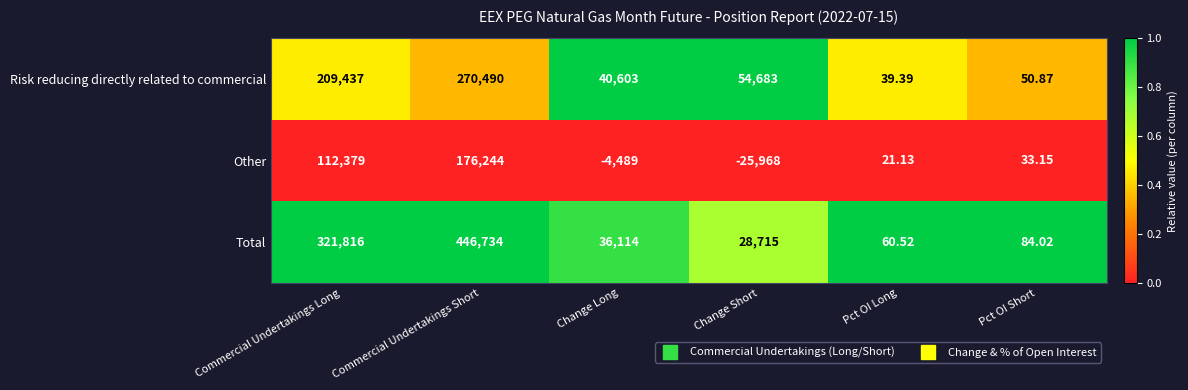

Which series has the largest total across all categories?

Total